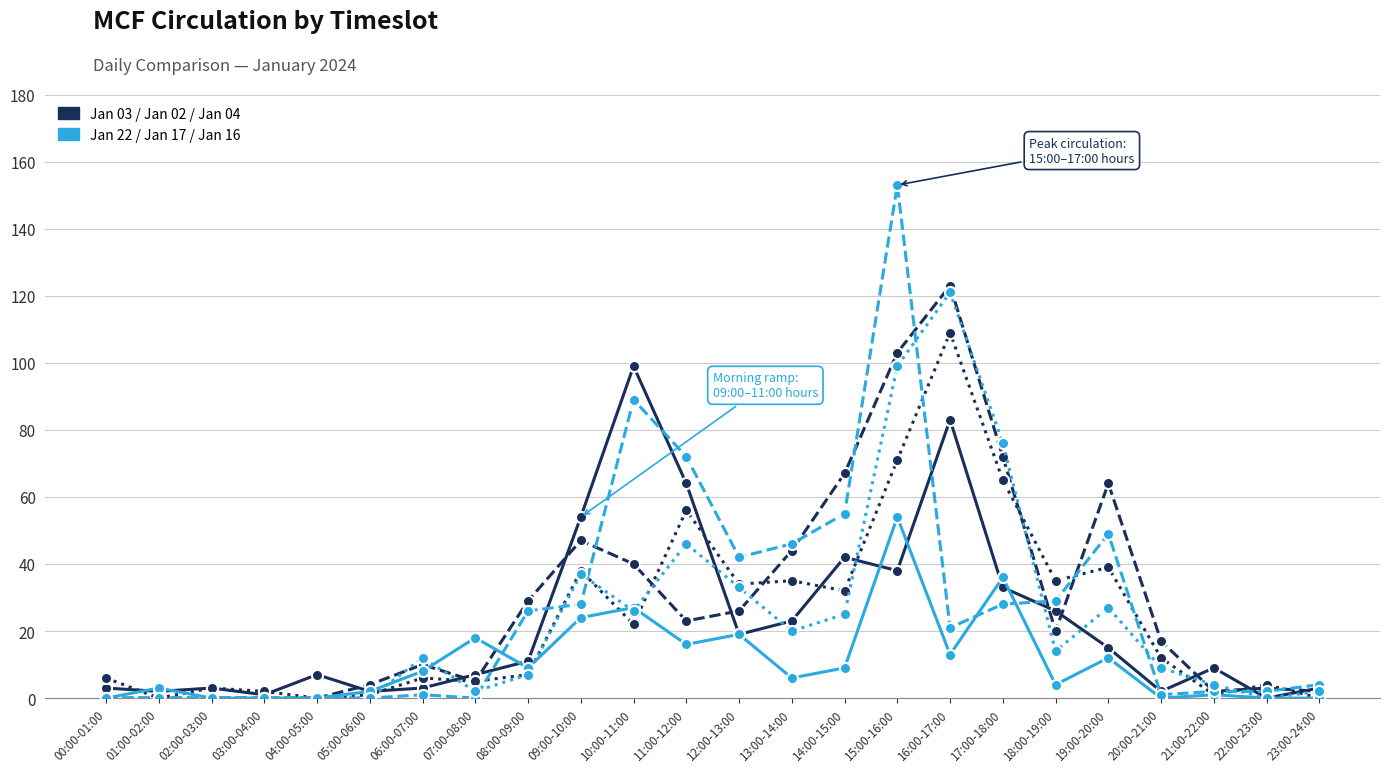

At which category is the sum across all series the highest?

15:00-16:00